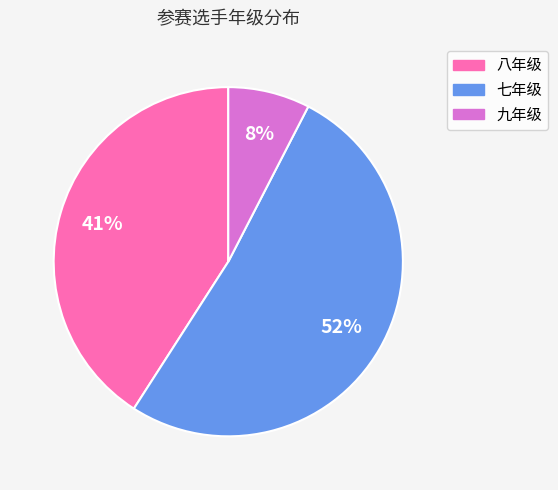

To the nearest percent, what portion does 九年级 represent?

8%